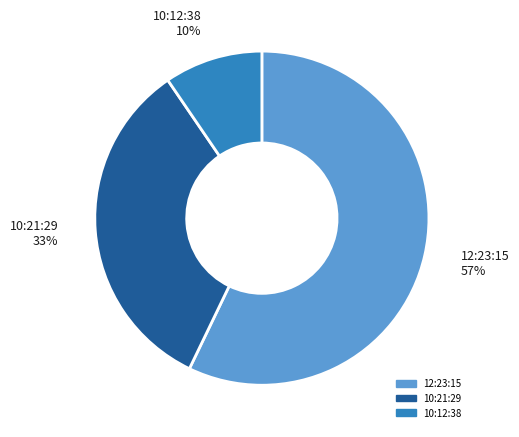

Which category accounts for the majority?

12:23:15